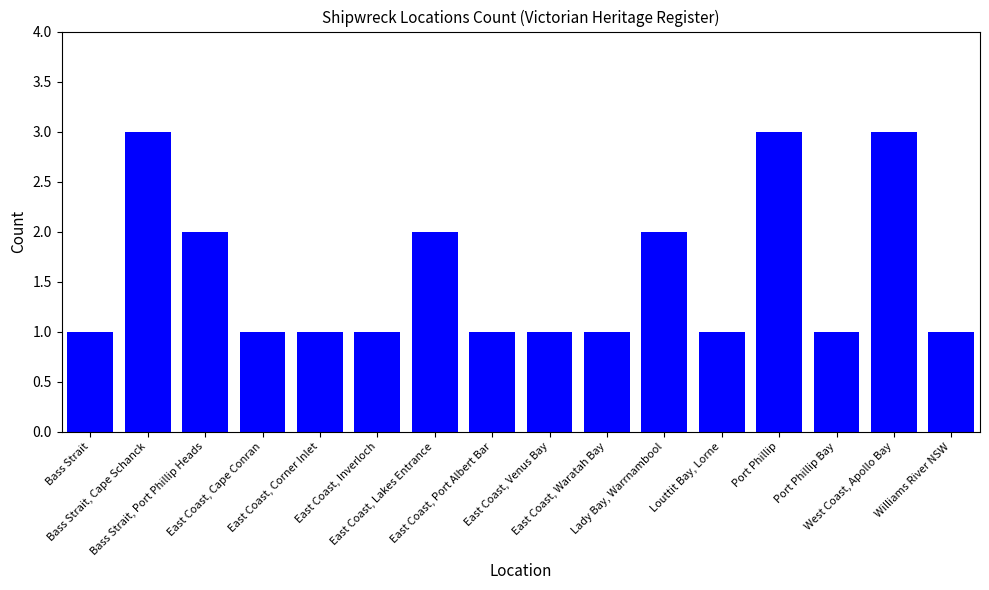

Does the chart contain stacked bars?

No